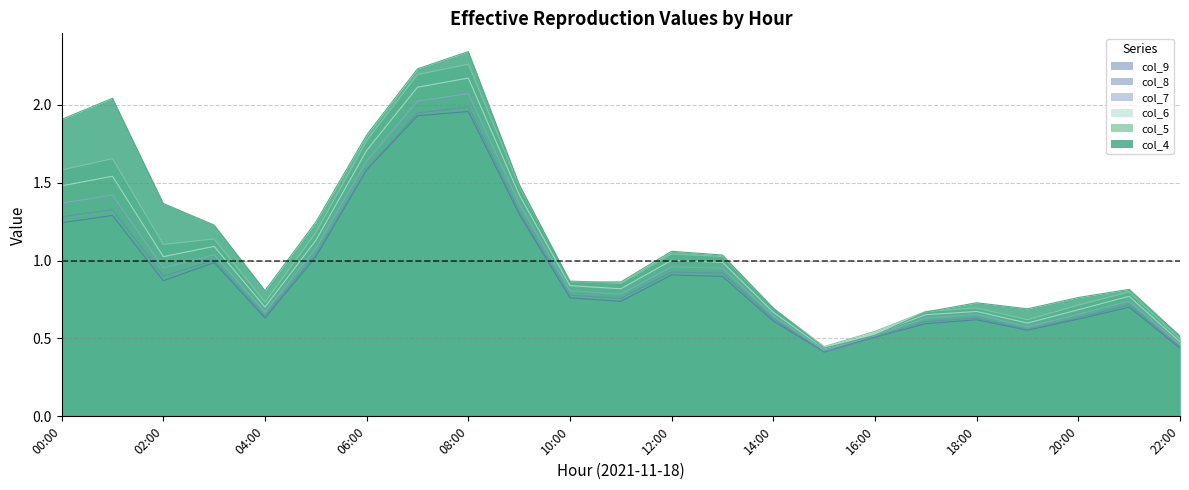

True or false: col_7 has more than 1 points higher than both neighbors.

True